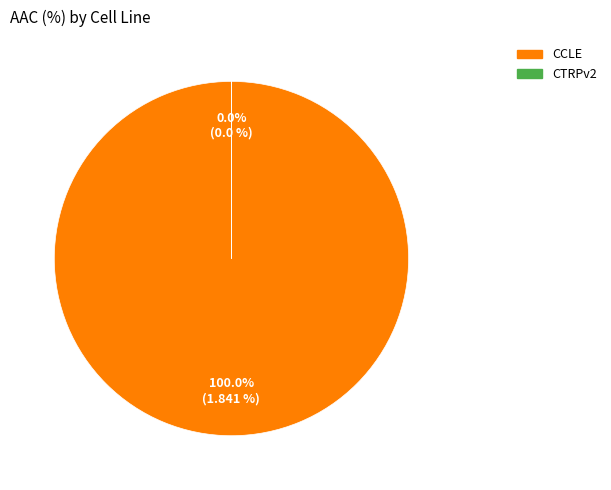

Which category has the smallest portion of the pie?

CTRPv2